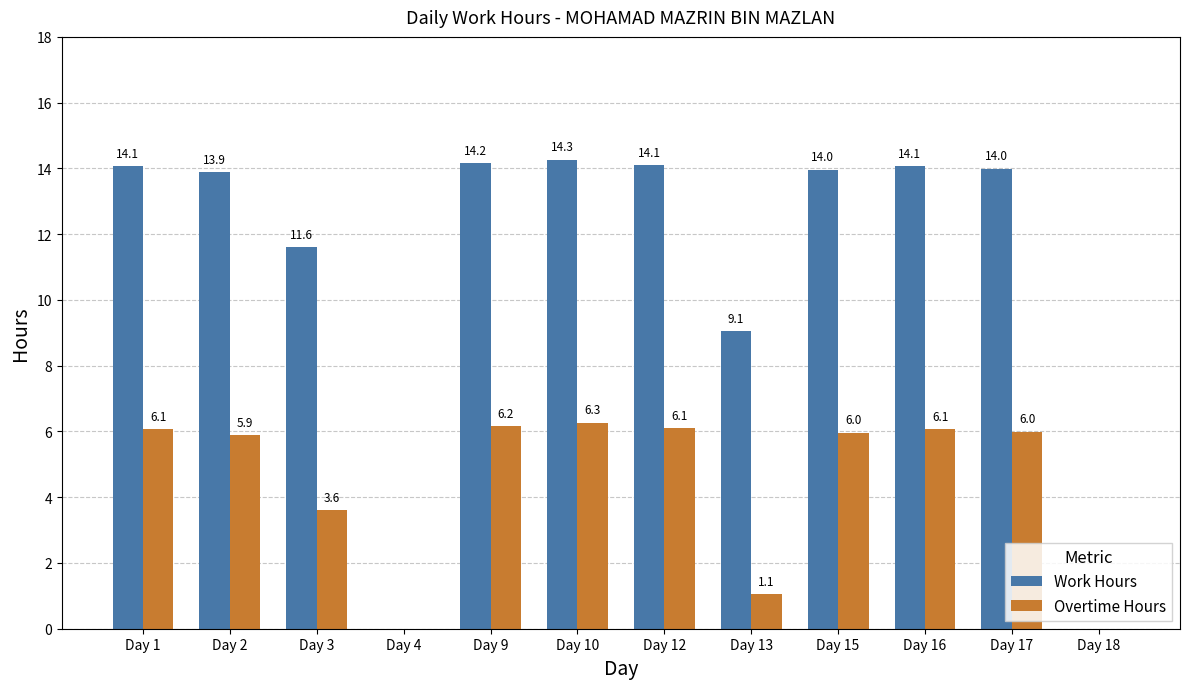

At which label does Overtime Hours reach its peak?

Day 10